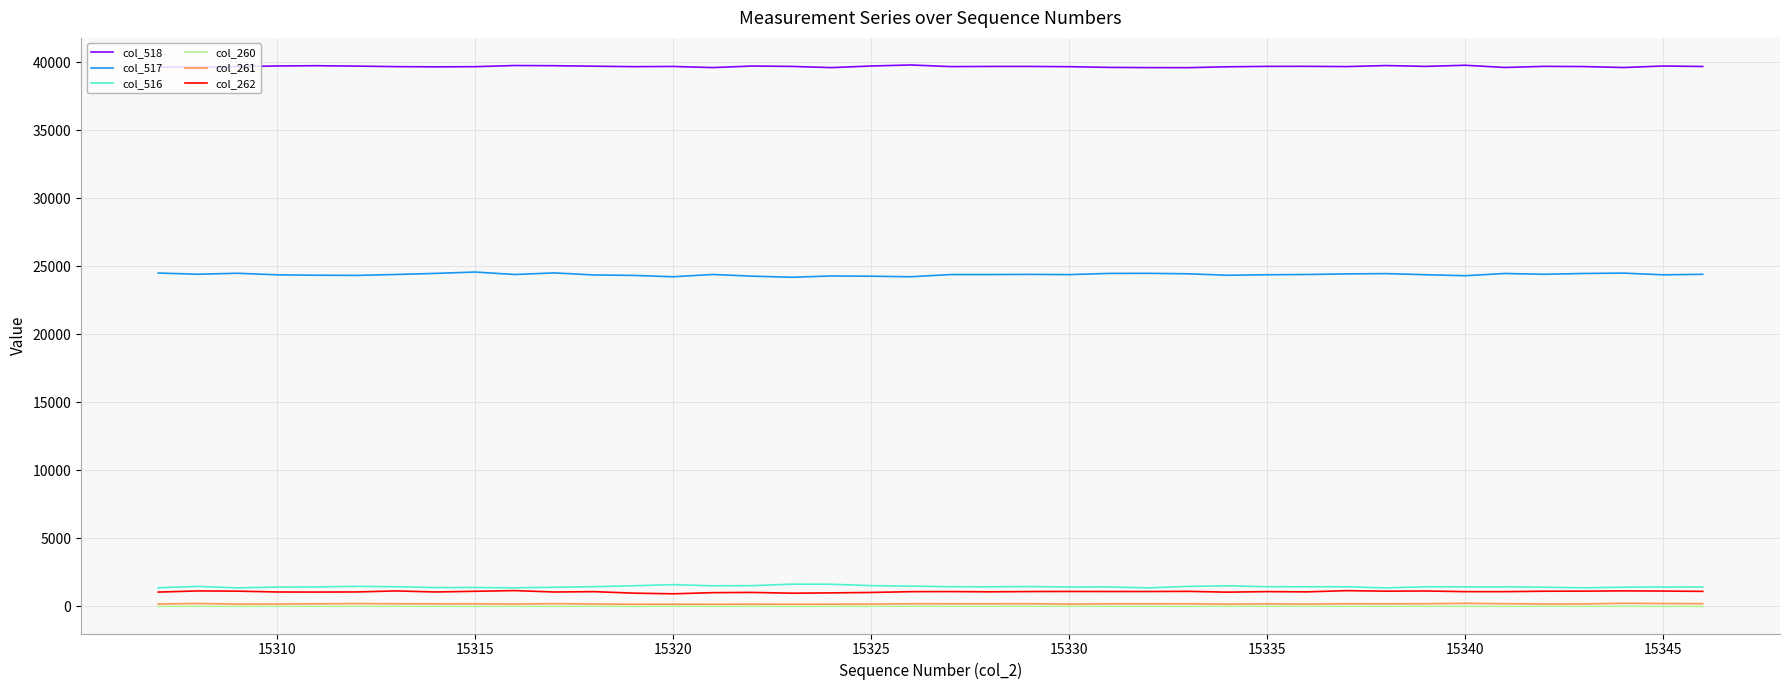

Which series has the largest total across all categories?

col_518